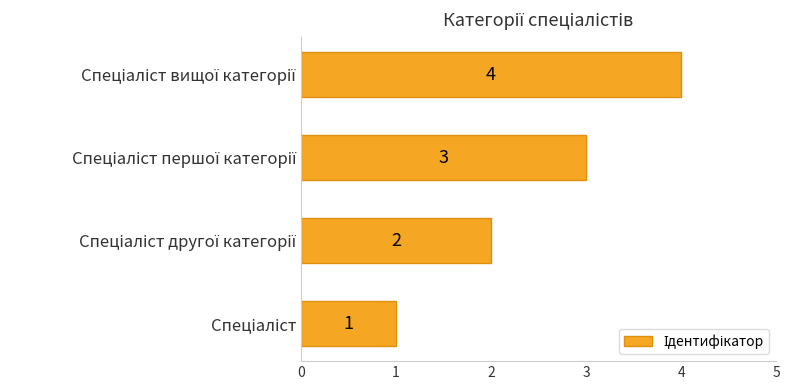

Count the values in the range 2 to 4.

3